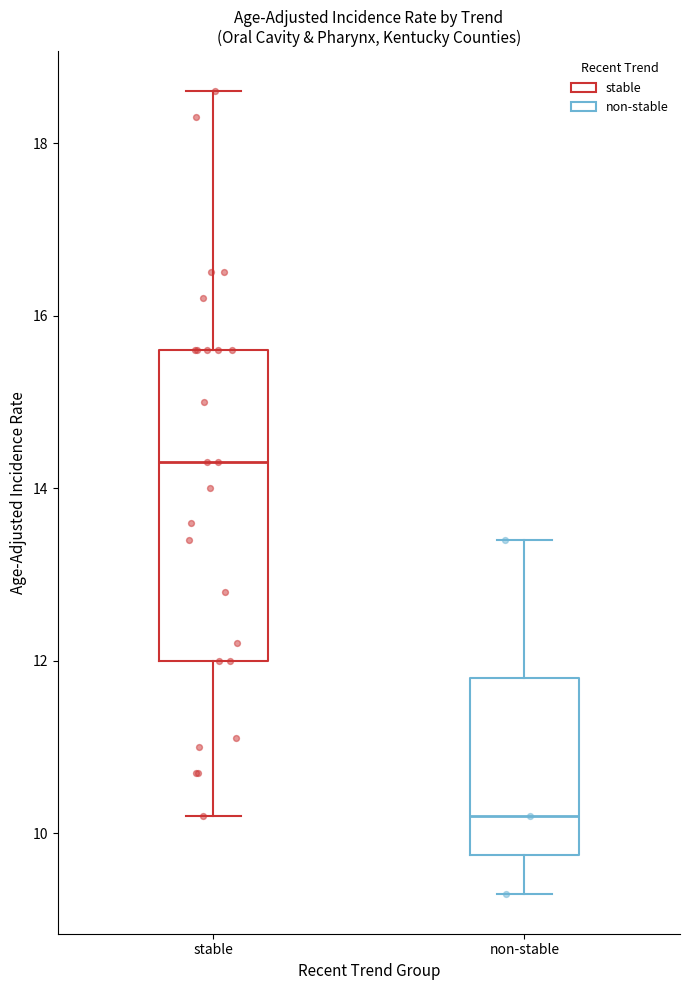

Reading left to right, read every box against the y-axis: the position of its median line, the range the box covers, and the ends of its whiskers. The values are not printed on the chart, so give them approximately, as read against the axis.

stable: median 14.4, box 12.0 to 15.6, whiskers 10.2 to 18.6
non-stable: median 10.2, box 9.8 to 11.8, whiskers 9.4 to 13.4